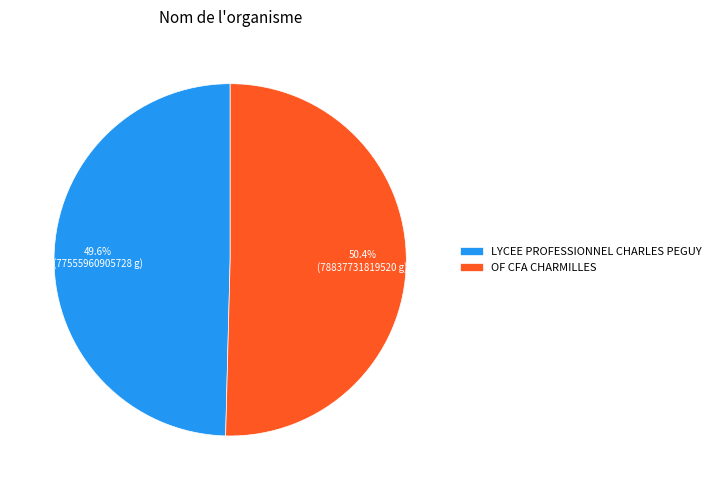

What percentage is the OF CFA CHARMILLES slice, to the nearest percent?

50%